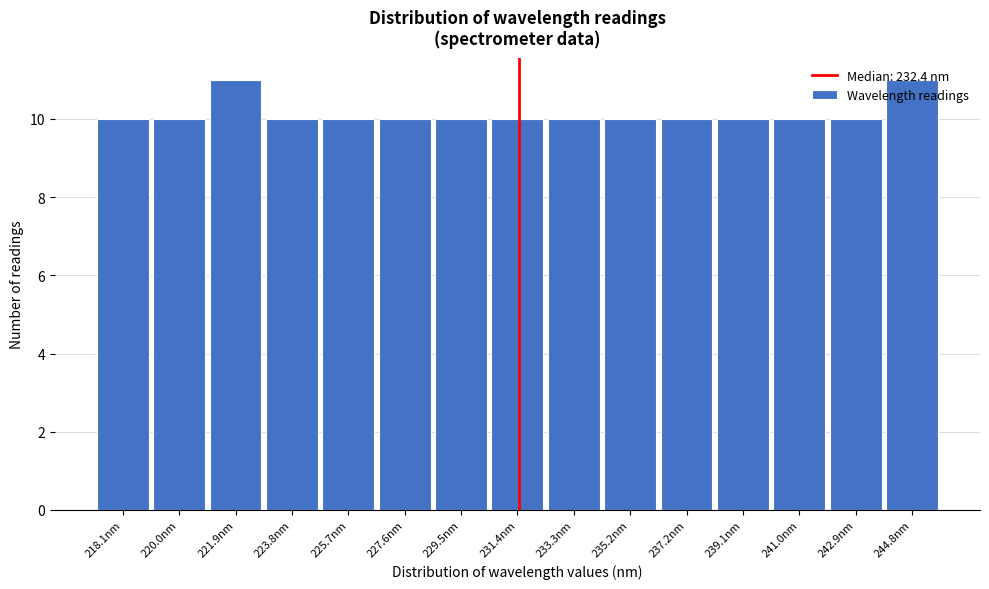

What is the maximum value shown in the chart?

11